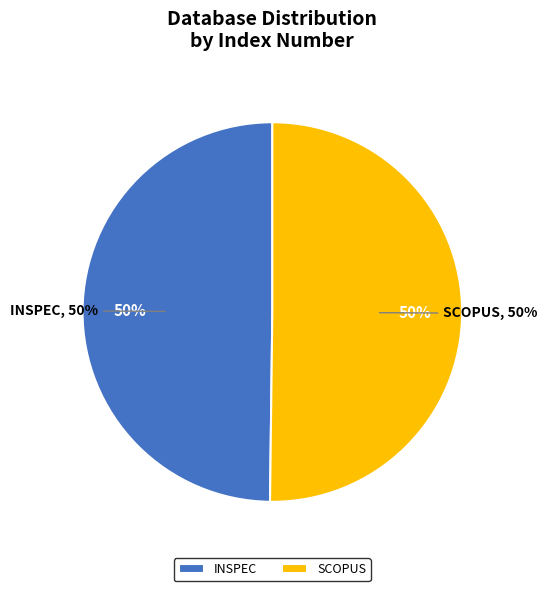

To the nearest percent, what percentage of the pie is INSPEC?

50%